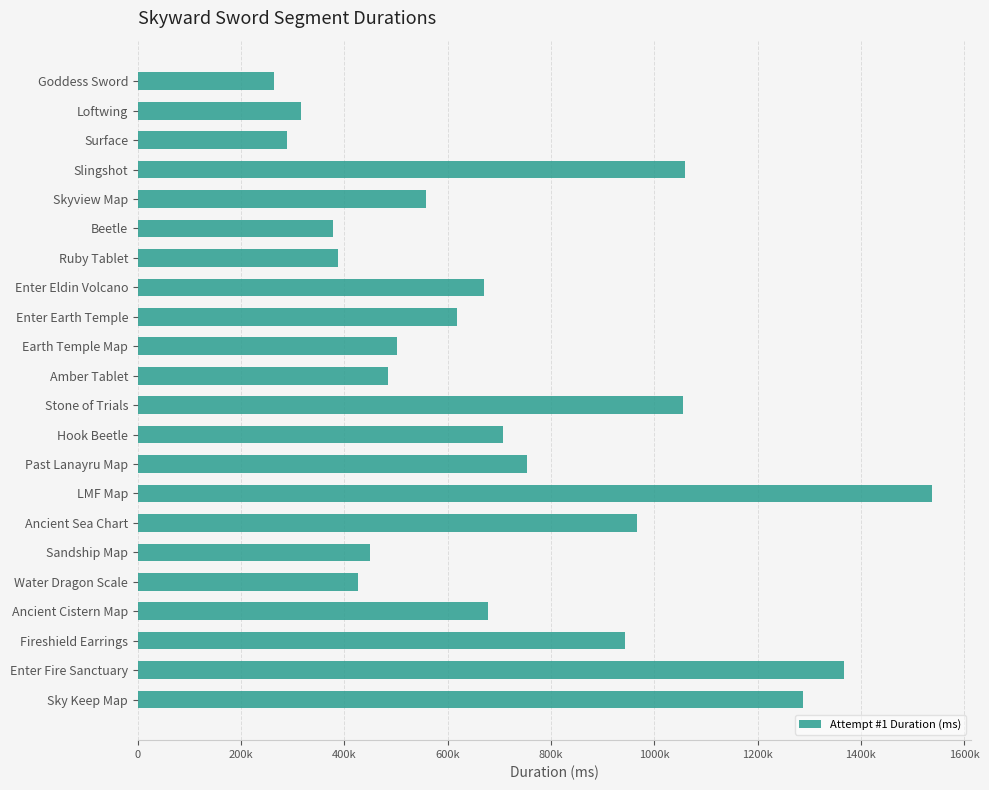

Are the bars horizontal?

Yes